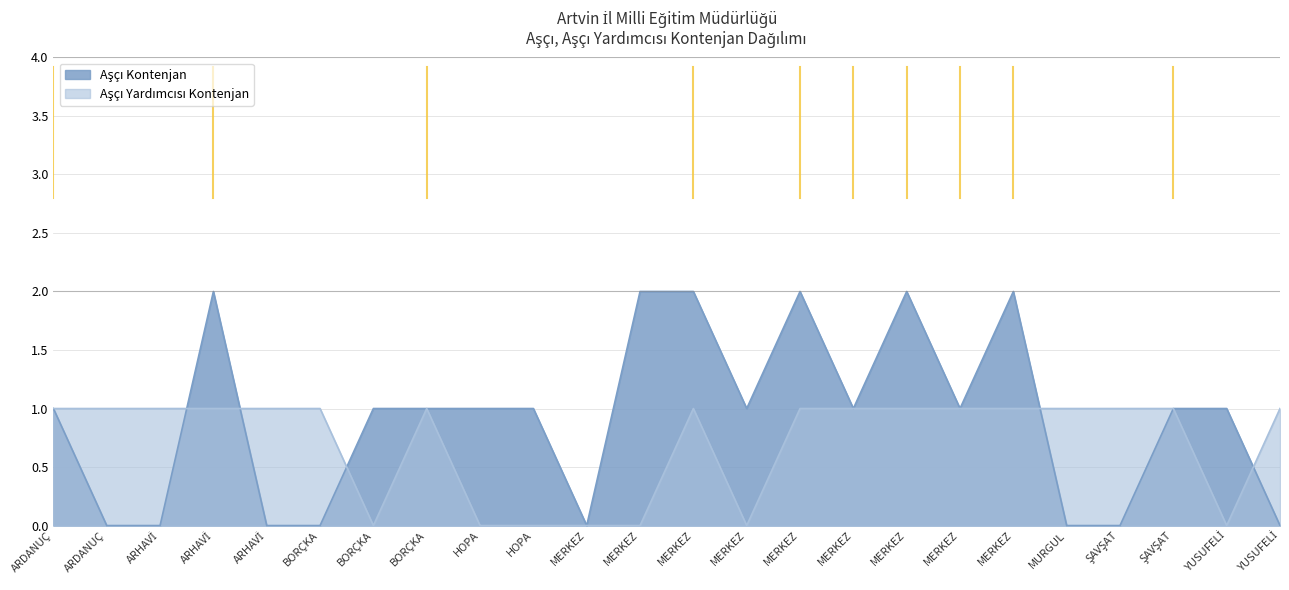

Between which two adjacent categories do Aşçı Kontenjan and Aşçı Yardımcısı Kontenjan first intersect?

ARHAVİ and ARHAVİ